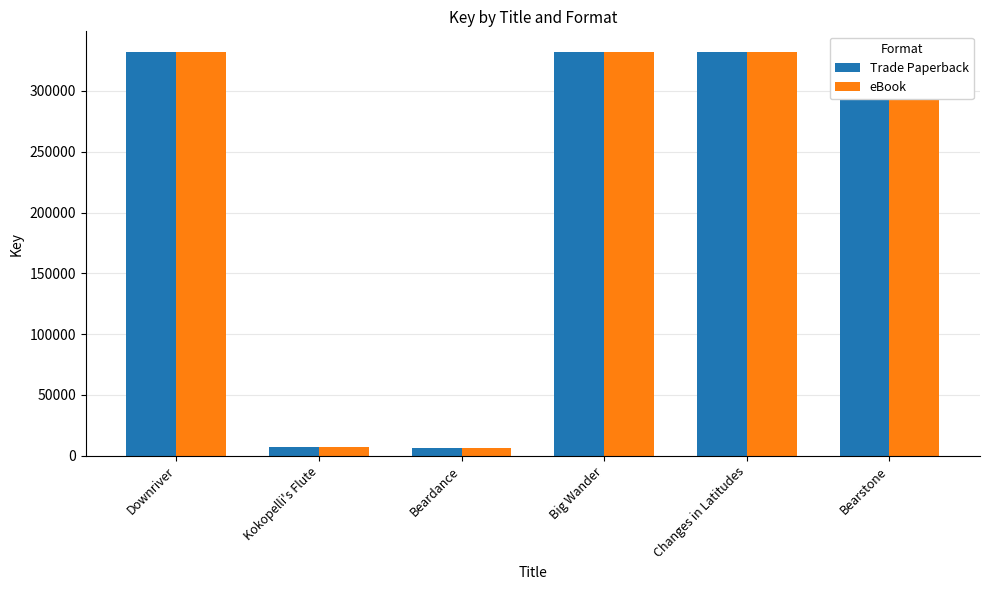

Count the number of data series in this chart.

2